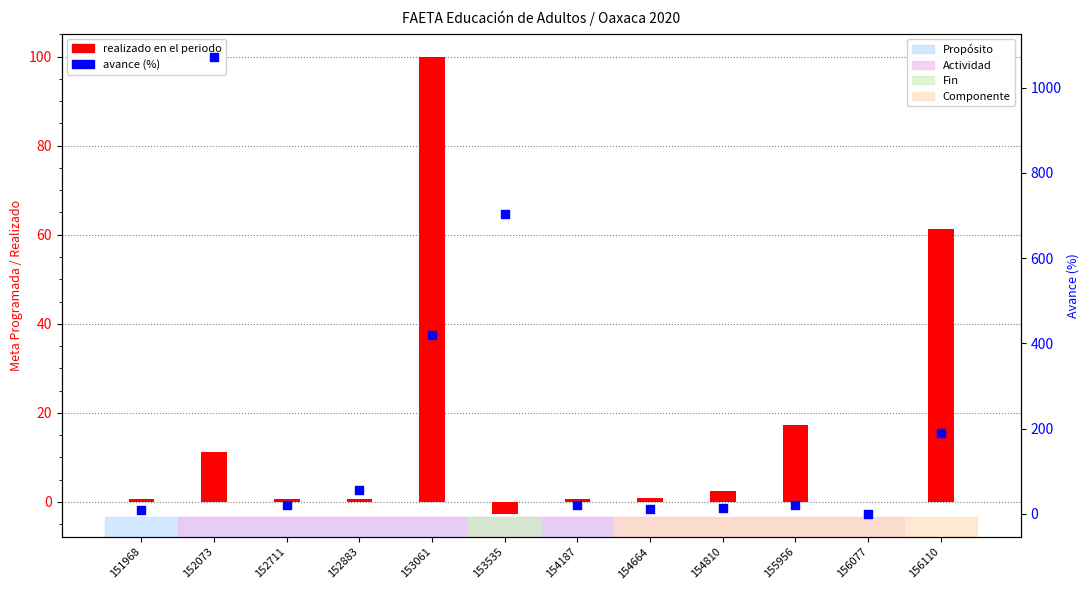

Which series has the widest spread of Y values?

avance (%)